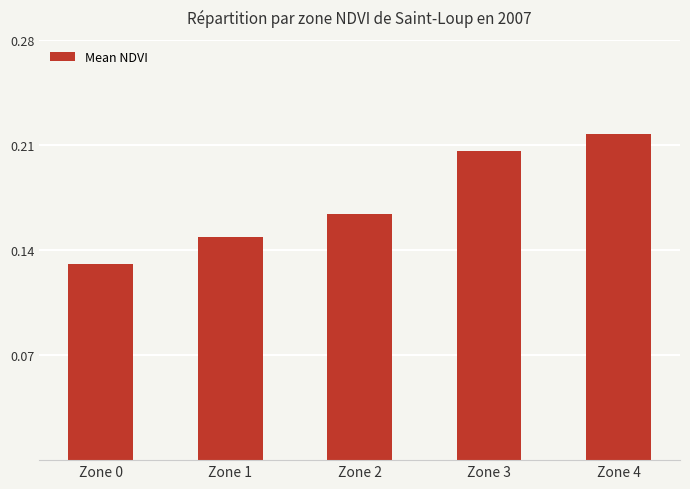

True or false: the data shows 0.1 at Zone 4.

False